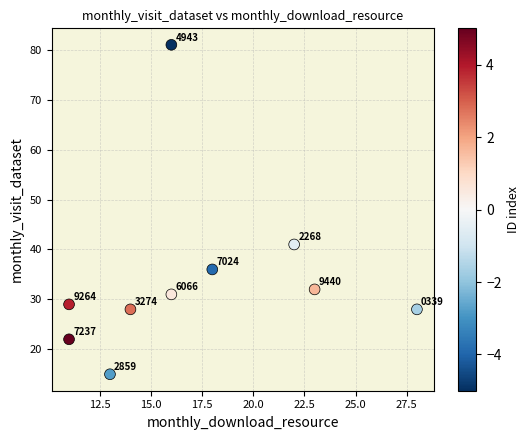

What is the average Y value?

34